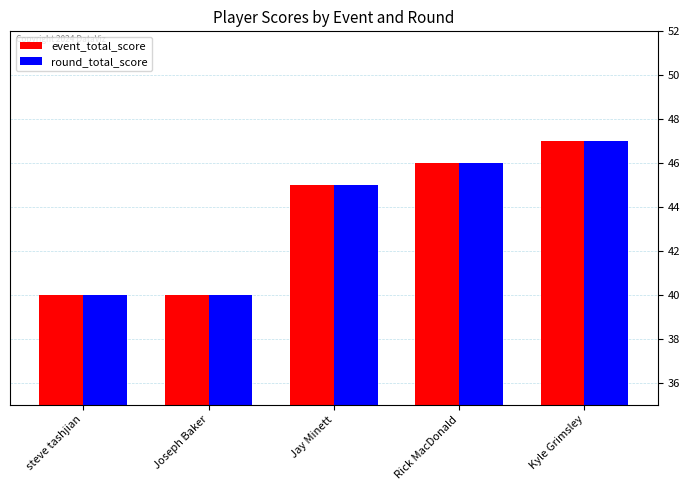

Does the chart contain any negative values?

No